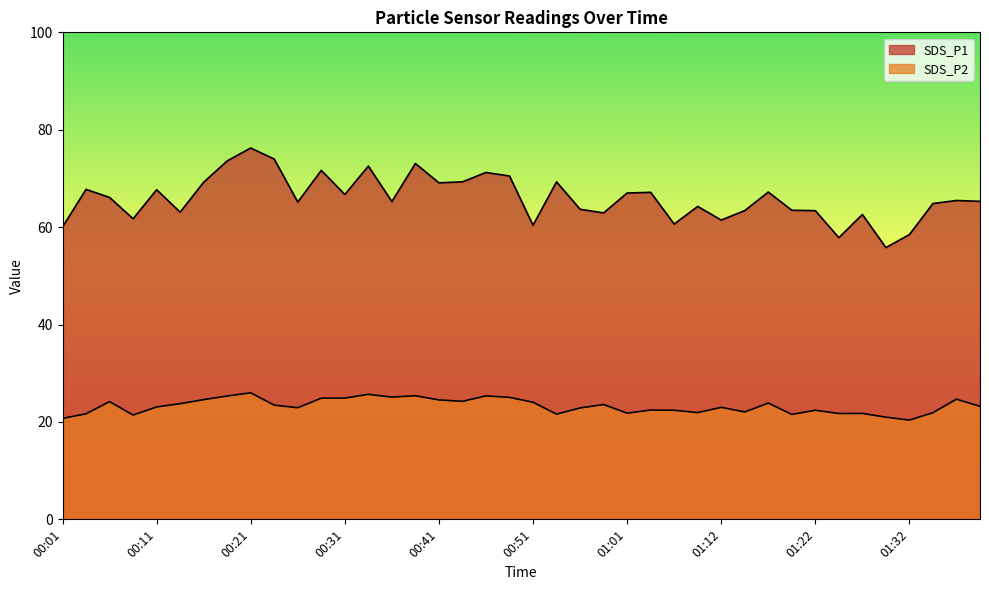

Between 01:01 and 00:39, which is larger?

00:39